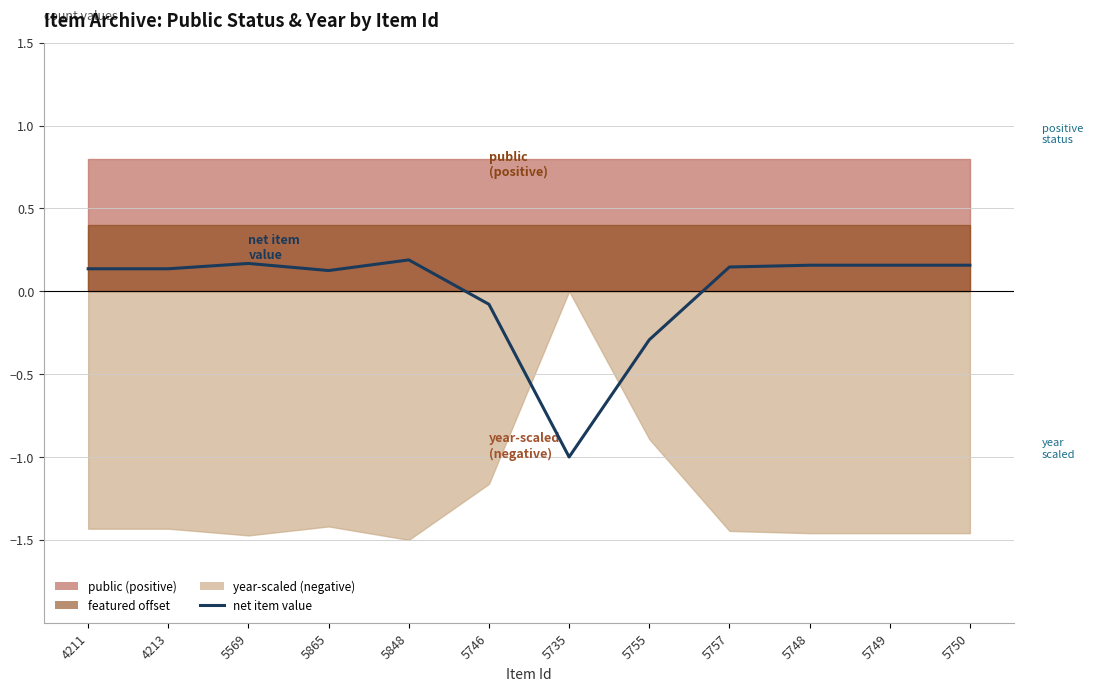

True or false: the data shows 0.2 at 4211.

False